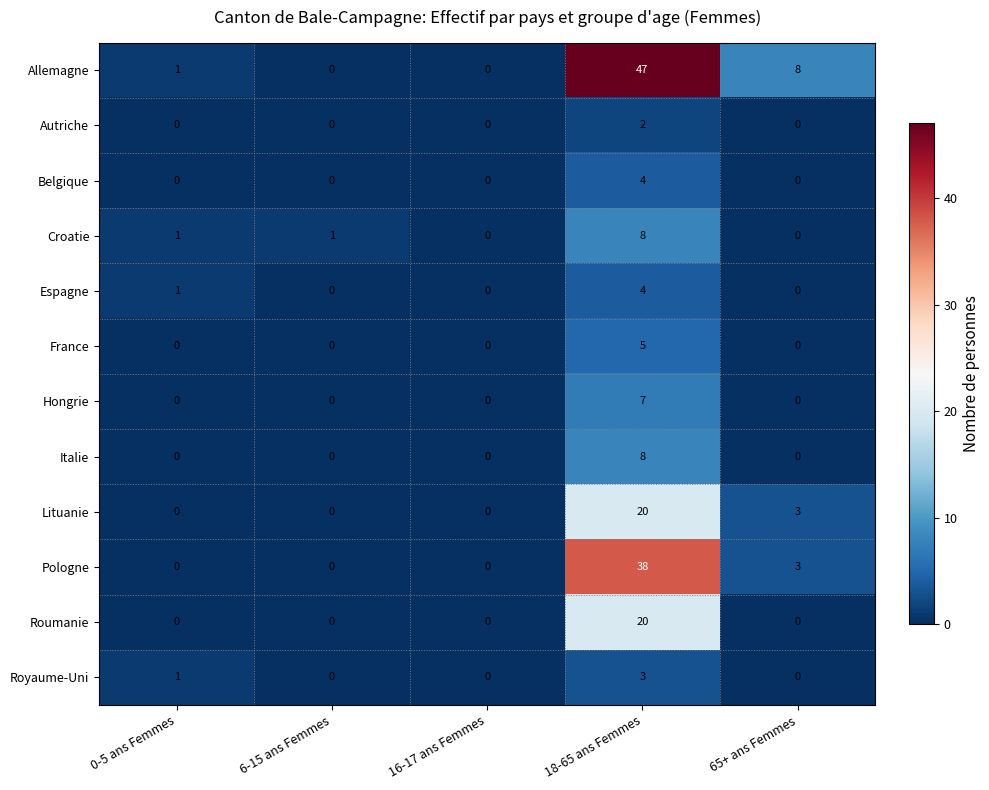

At how many categories does at least one series exceed 2?

2